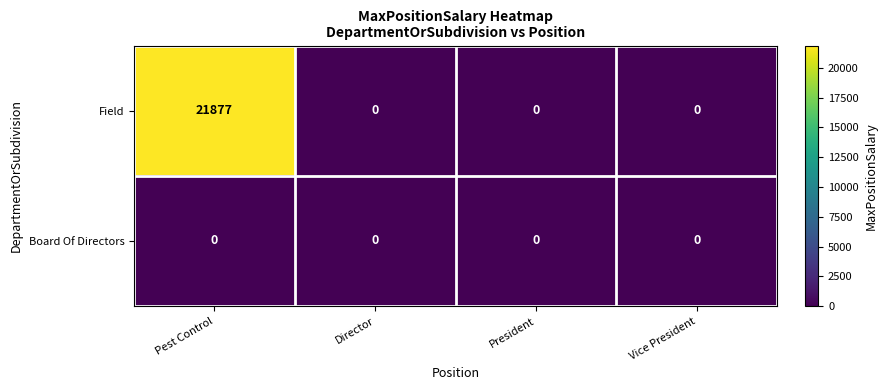

What is the greatest value displayed?

21877